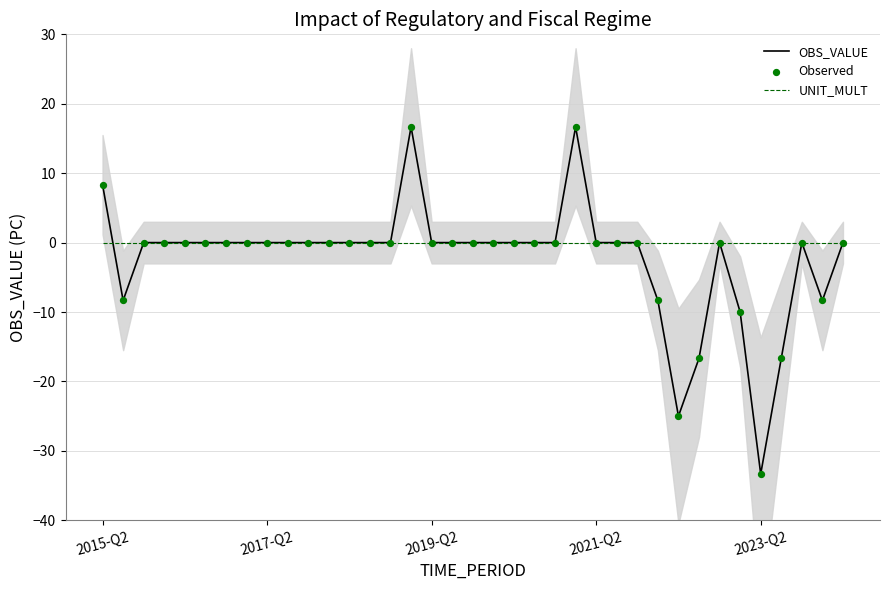

Which series has the widest spread of Y values?

OBS_VALUE